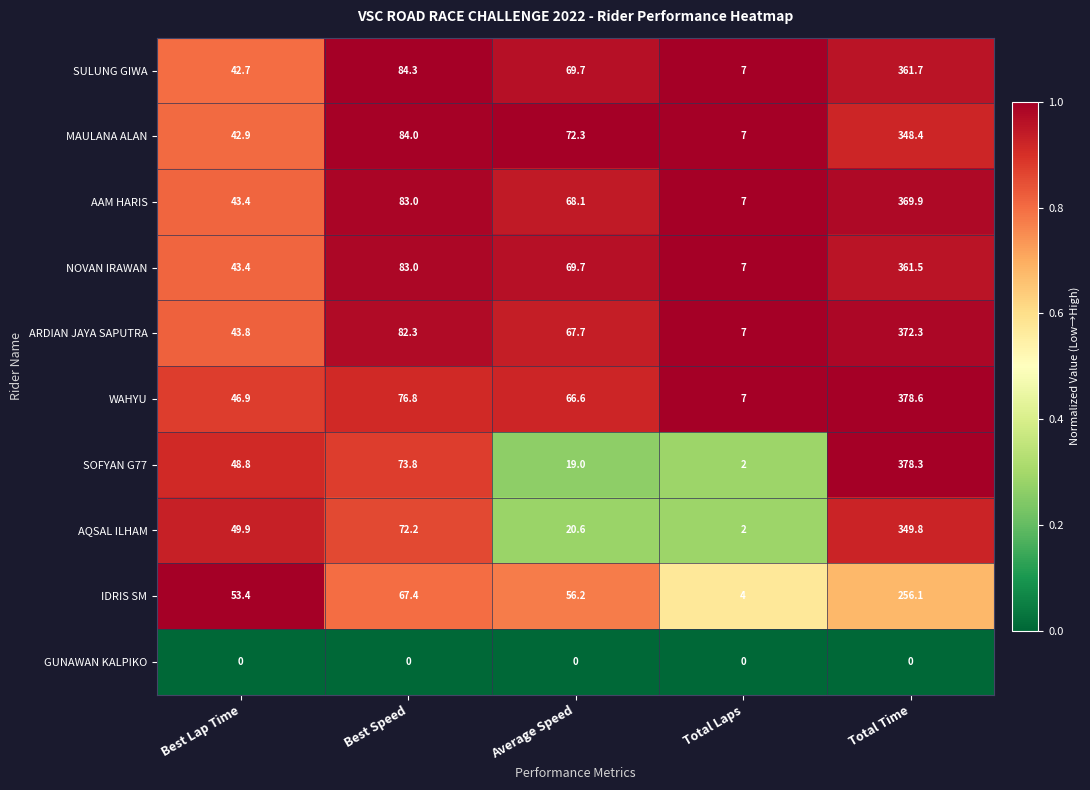

What is the minimum value for SOFYAN G77?

2.0